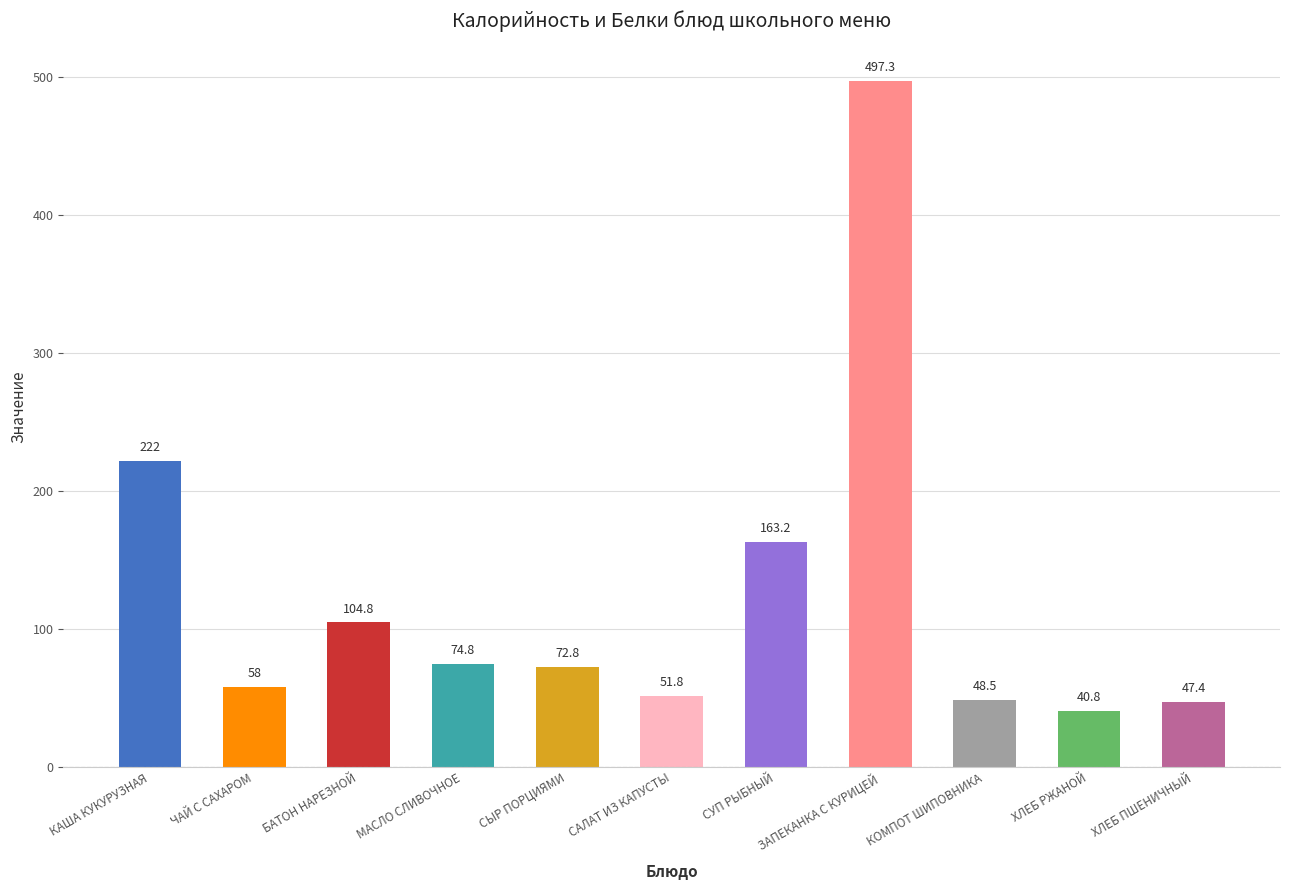

What is the ratio of the value at ЧАЙ С САХАРОМ to the value at МАСЛО СЛИВОЧНОЕ?

0.8